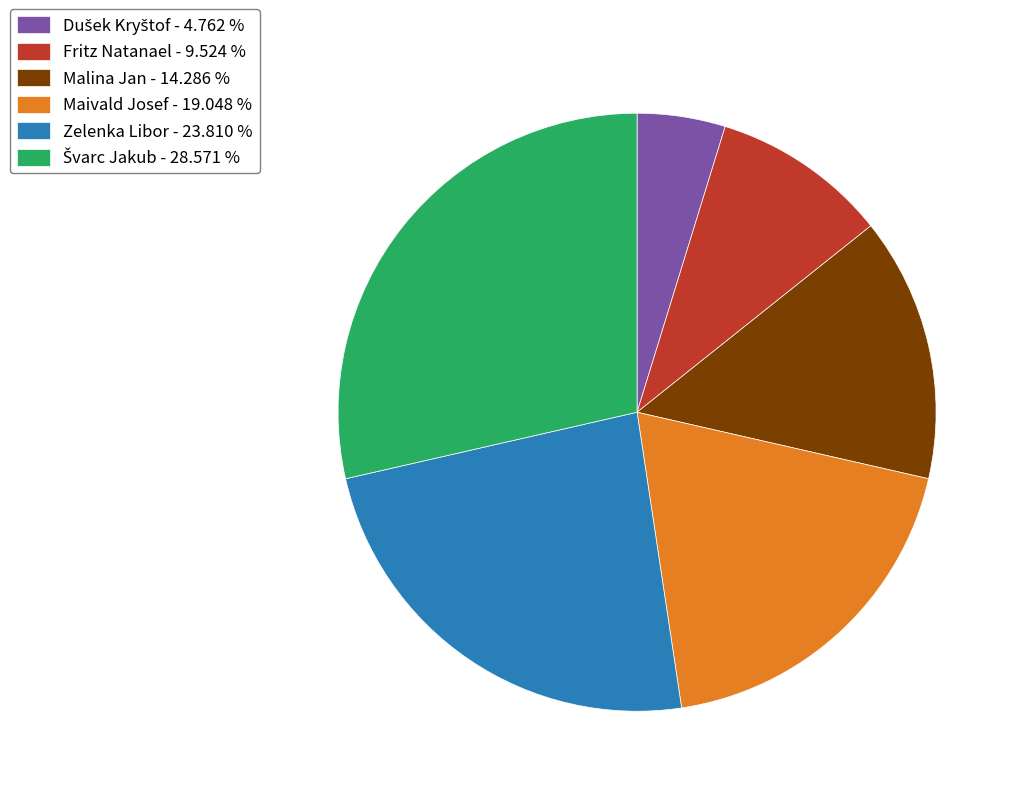

Approximately how many times larger is the value at Fritz Natanael compared to Zelenka Libor?

0.4